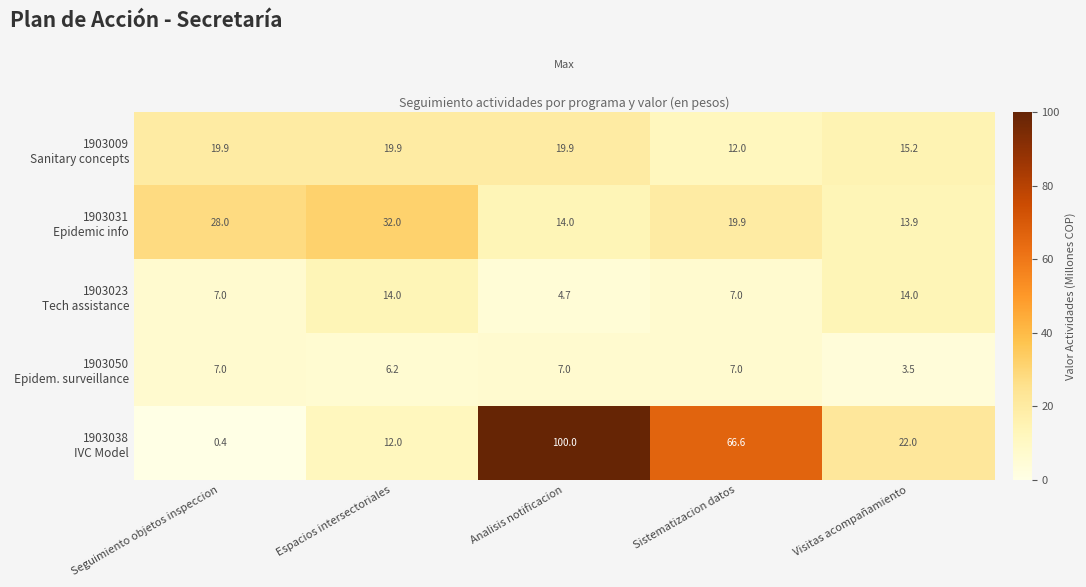

What is the difference between the highest and lowest values at Sistematizacion datos?

59.6